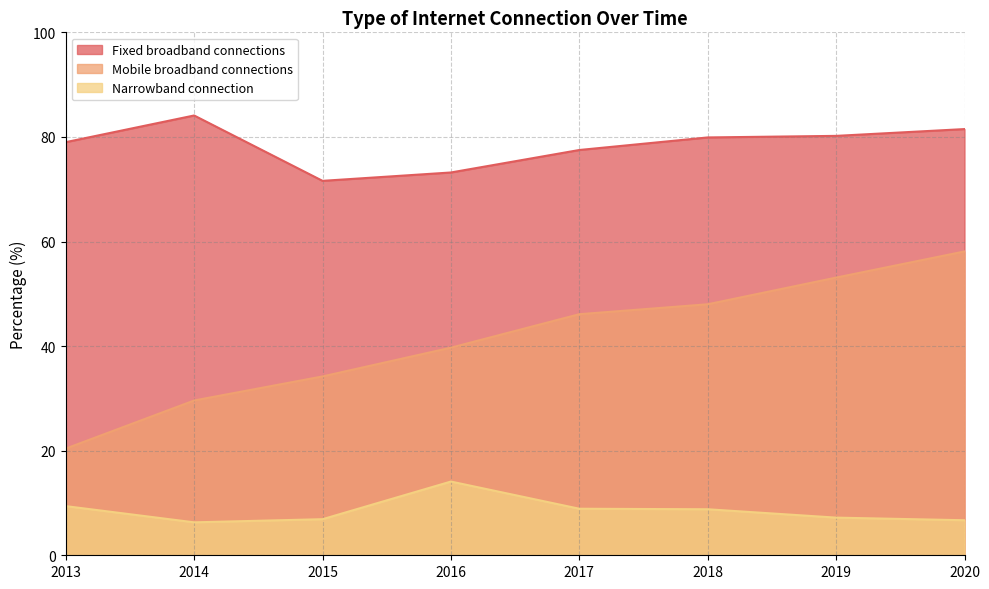

Which series has the largest total across all categories?

Fixed broadband connections